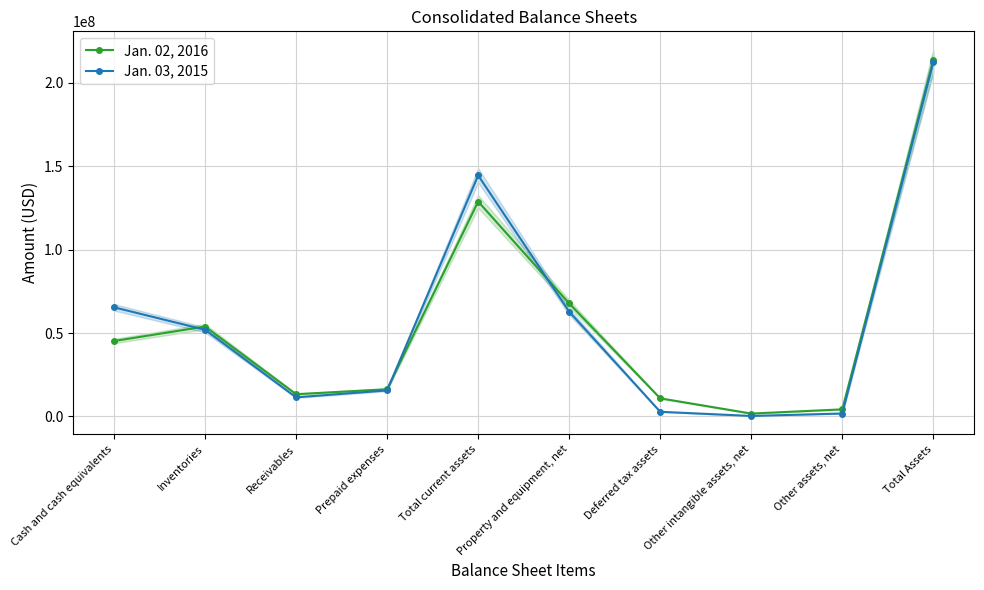

Which series has the largest range (max minus min)?

Jan. 03, 2015